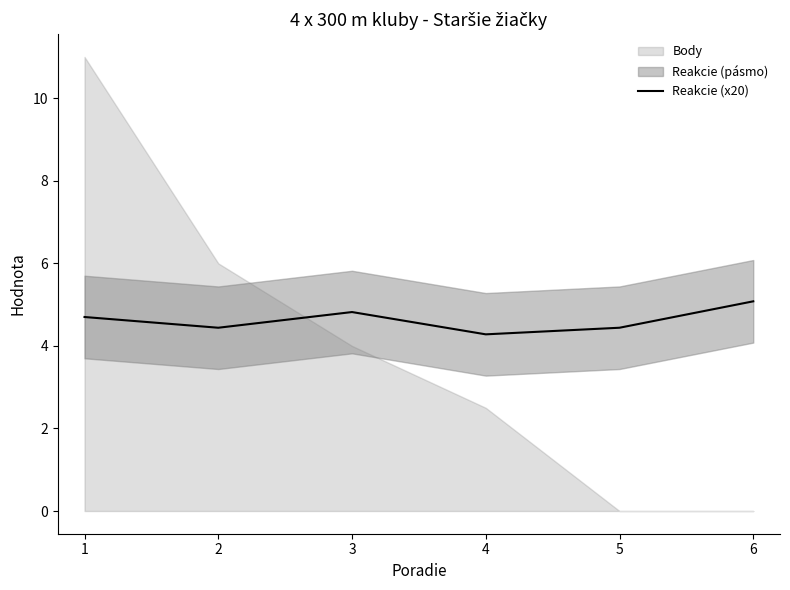

What is the minimum value for Reakcie (x20)?

4.3